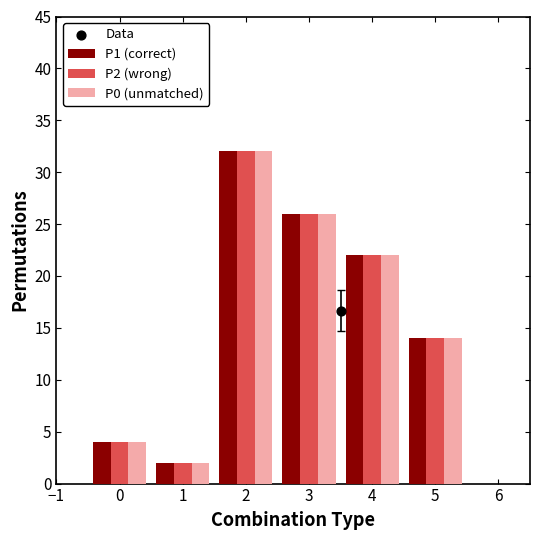

What is the sum of all P0 (unmatched) values?

100